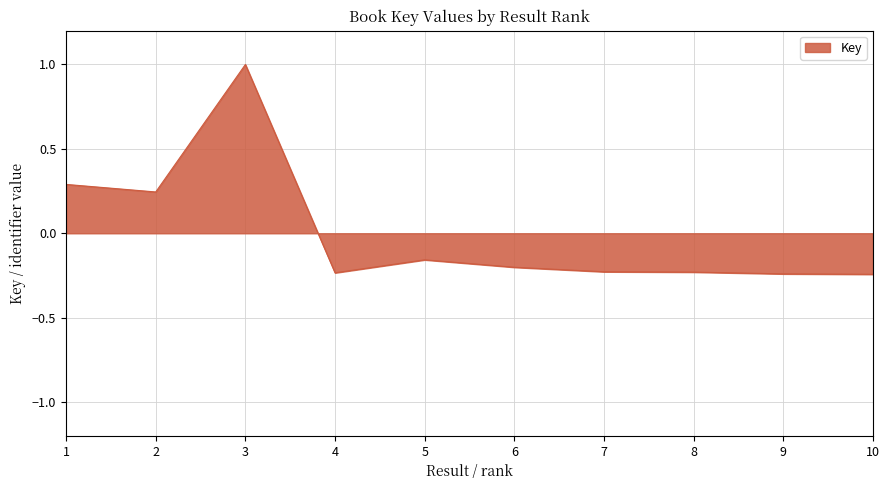

What is the difference between the maximum and minimum values?

1.2